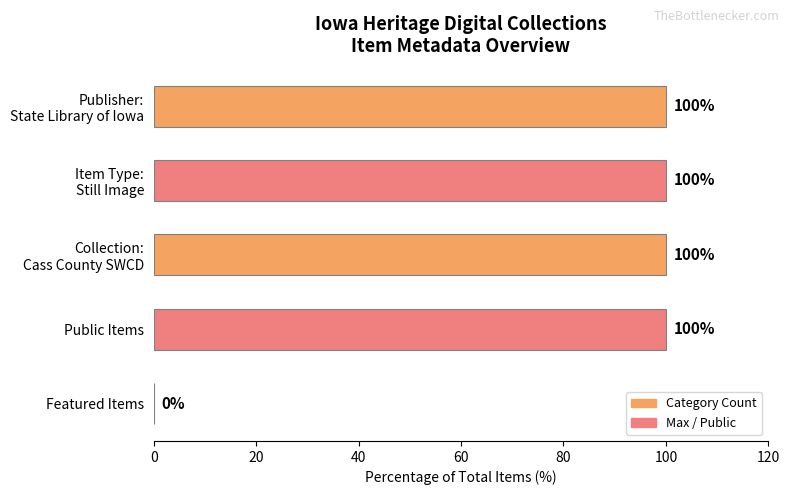

What is the sum of all values?

400